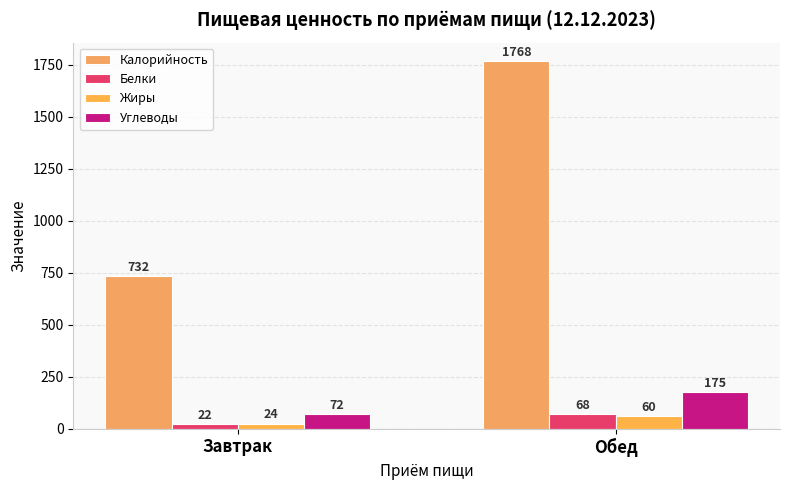

The value of Белки at Завтрак is 22. True or false?

True